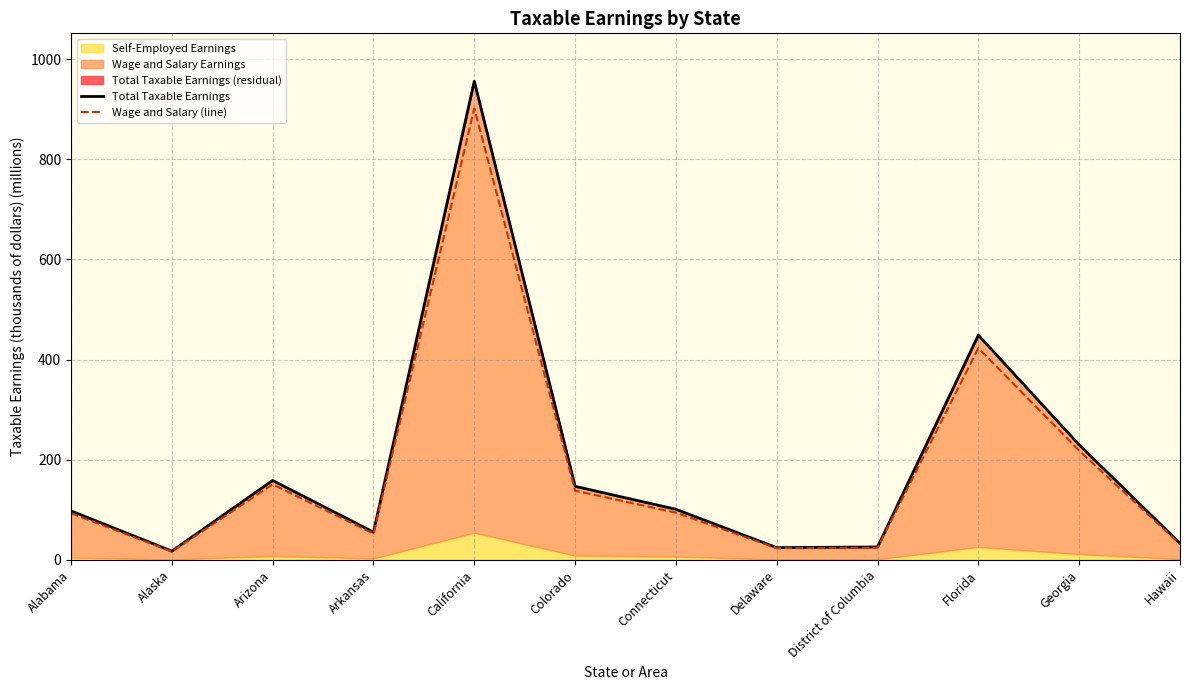

What is the value of the Total Taxable Earnings point at the 12th from the left?

33.1